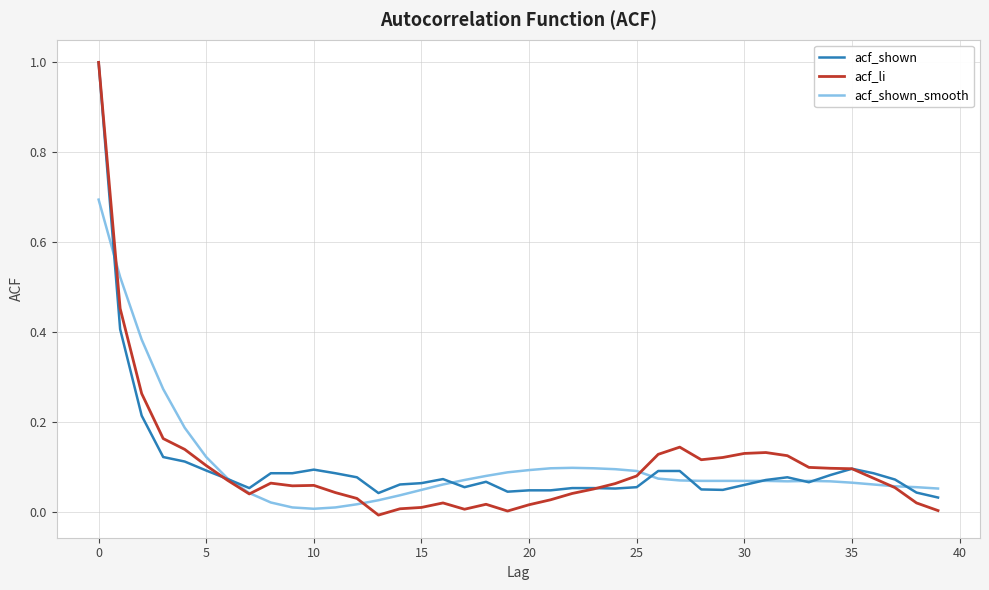

What is the maximum value shown in the chart?

1.0